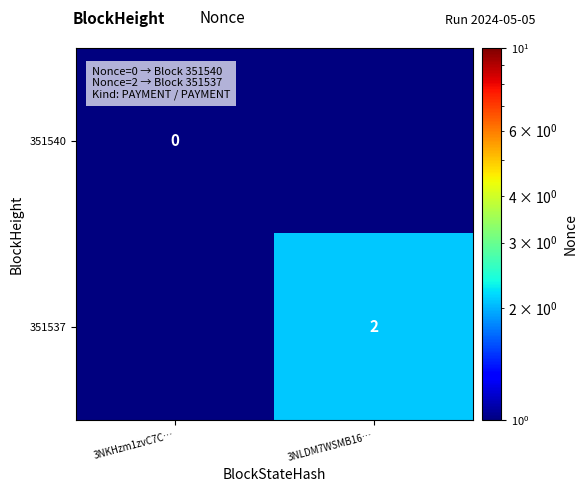

The 351537 series shows 1.1 at 3NLDM7WSMB16…. True or false?

False